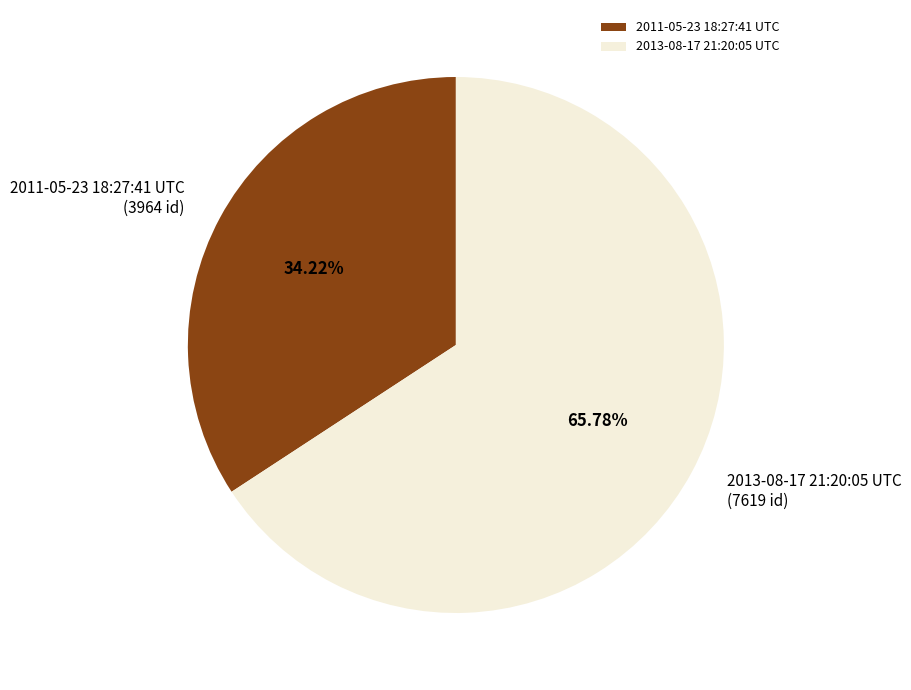

How many segments does this pie chart have?

2